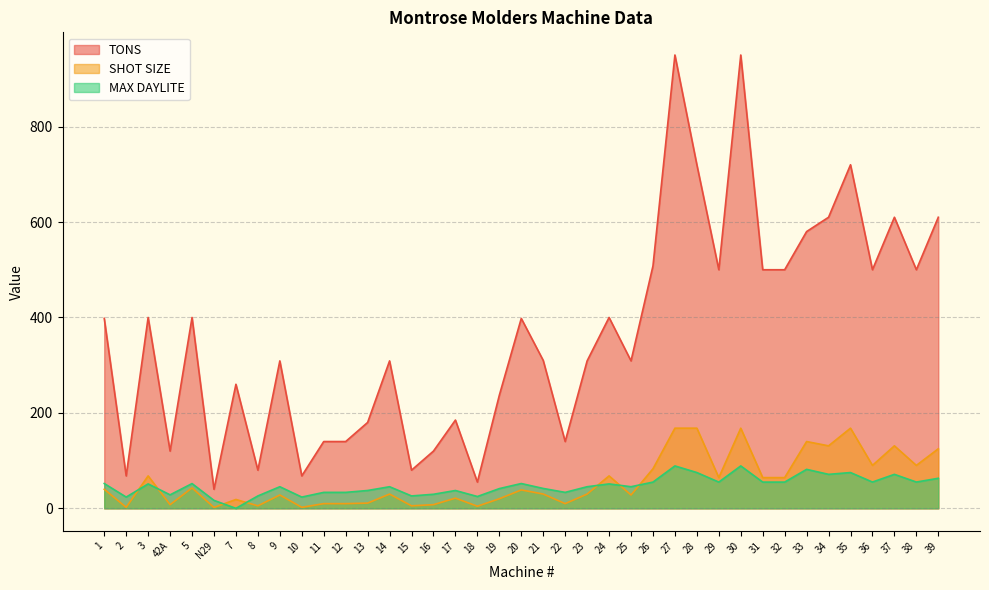

Where is TONS nearest to the value 495?

29